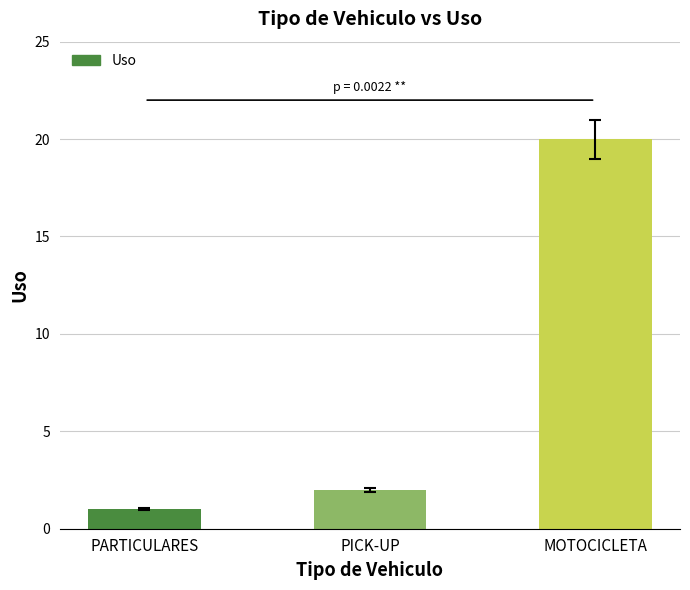

Where is the data nearest to the value 10?

PICK-UP